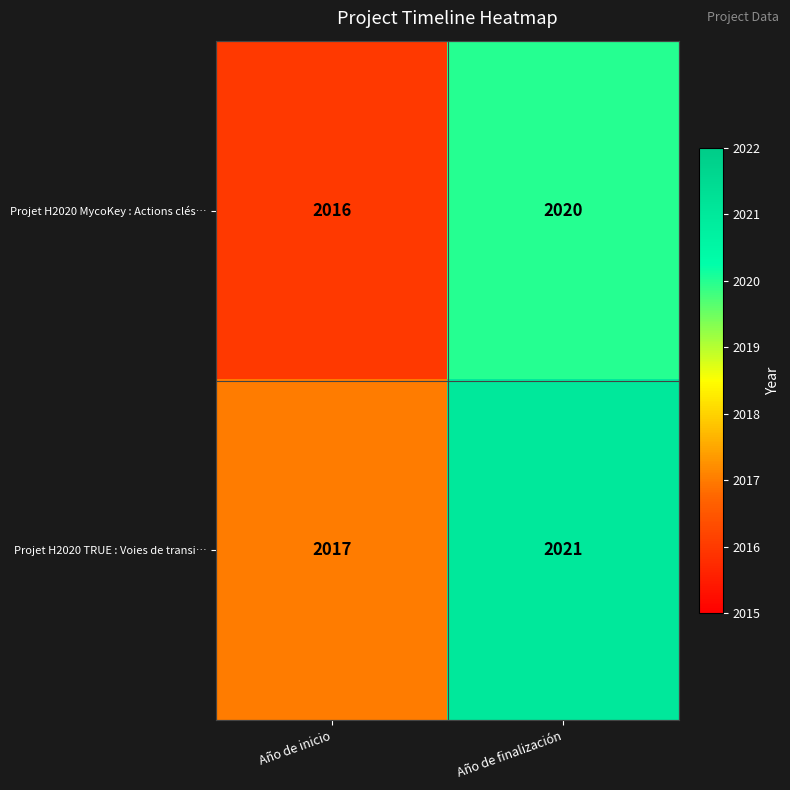

What is the approximate value of Projet H2020 MycoKey : Actions clés… at Año de finalización?

2020